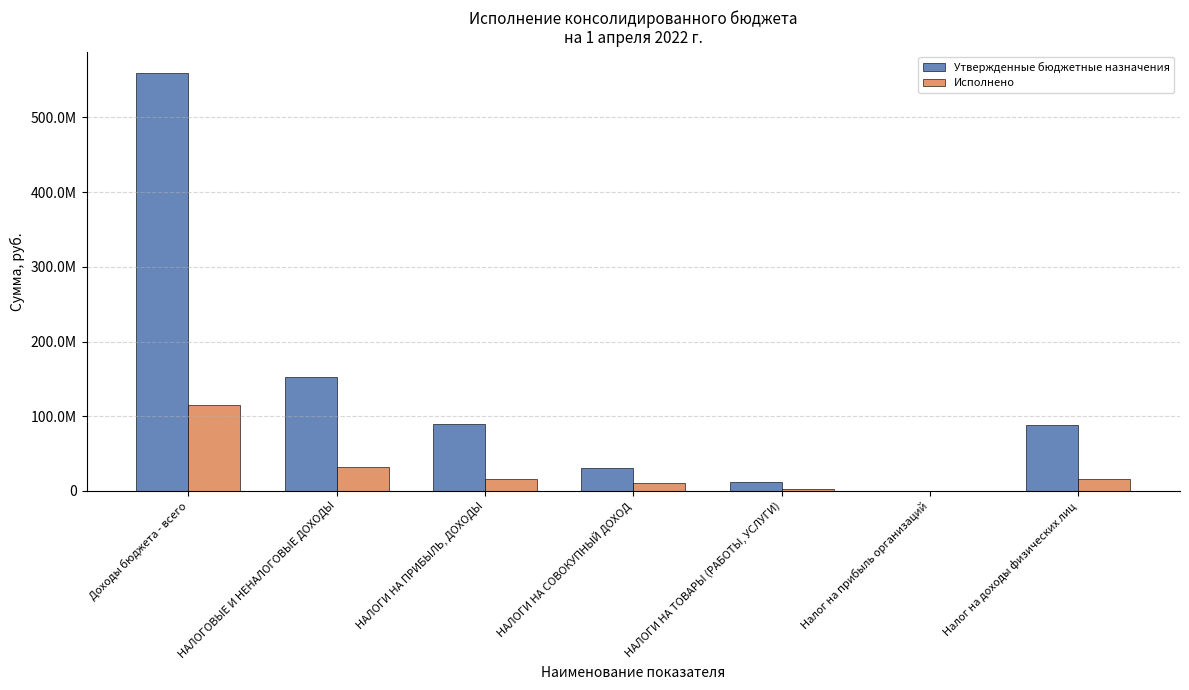

Which series has the largest total across all categories?

Утвержденные бюджетные назначения